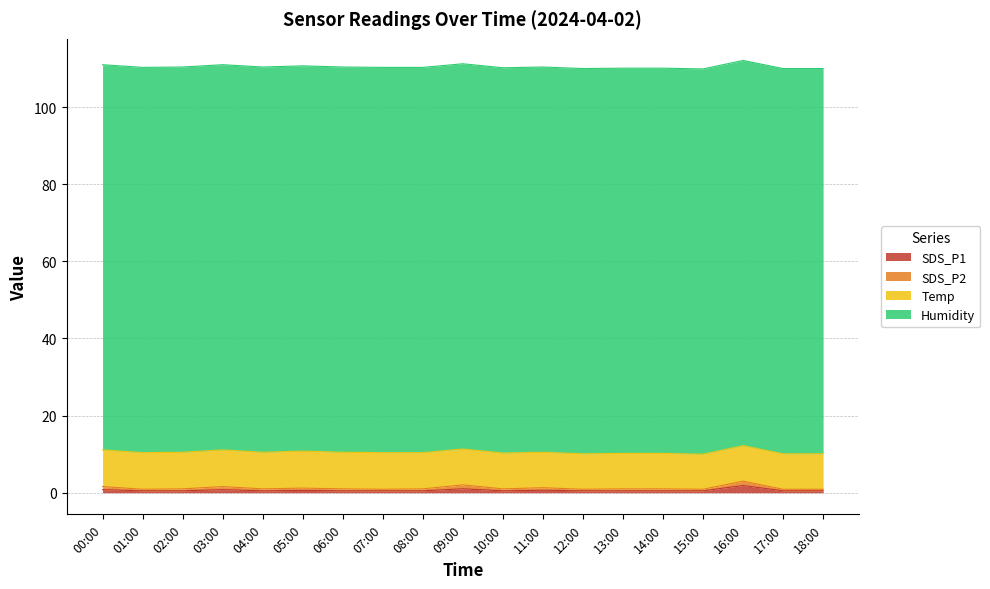

What is the sum of the Temp values at 16:00 and 04:00?

18.7